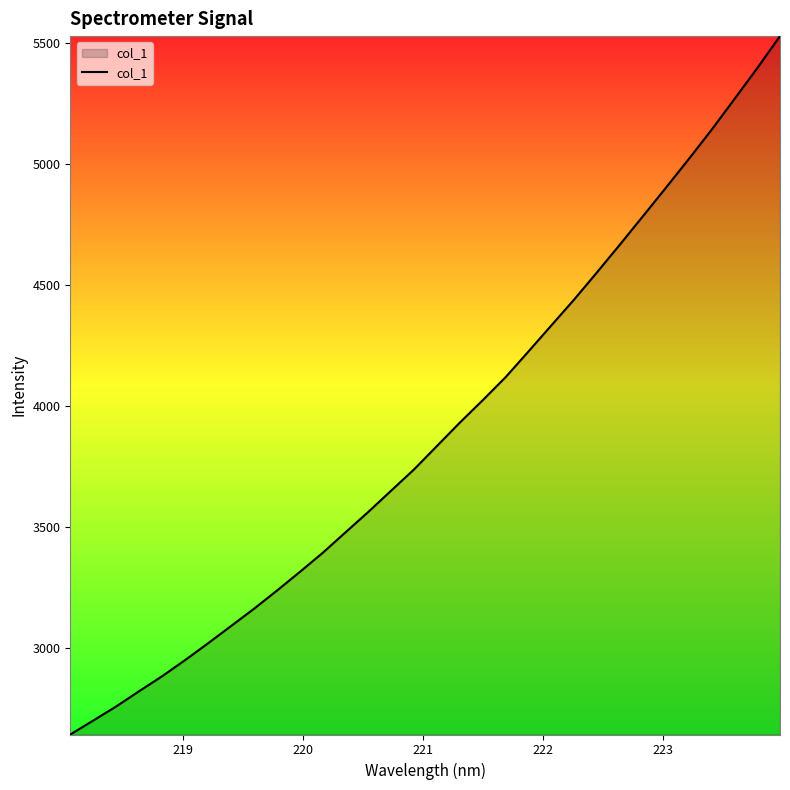

True or false: the data has more than 1 interior local peaks.

False